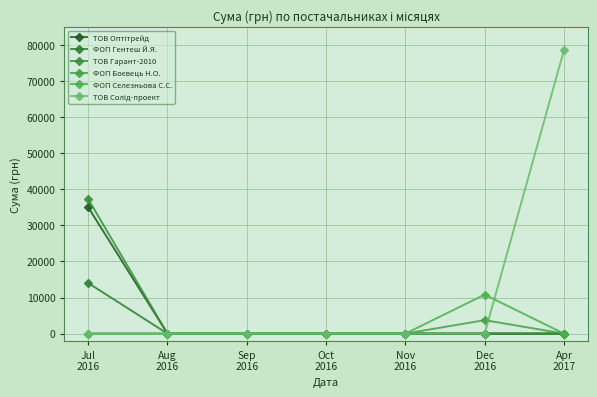

What is the average value of the ТОВ Оптітрейд series?

5005